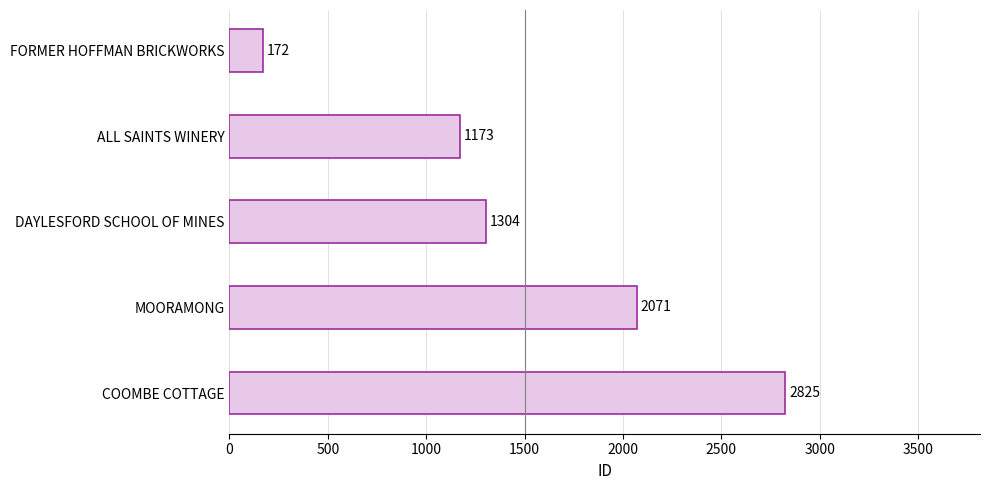

What is the maximum value shown in the chart?

2825